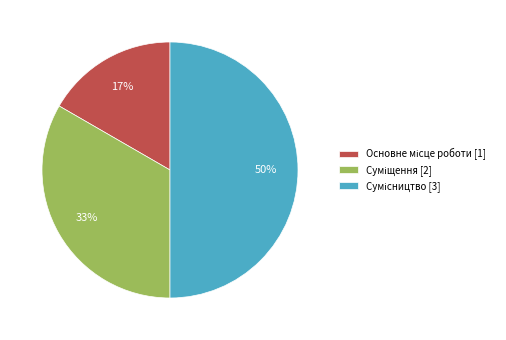

To the nearest percent, what is the average slice percentage?

33%